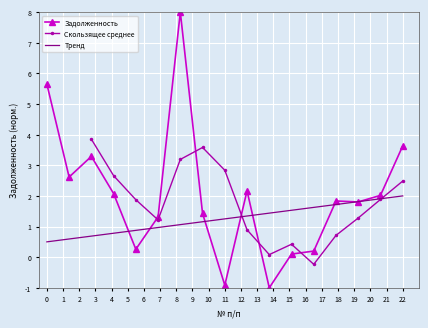

What is the highest value of the Тренд series?

2.0